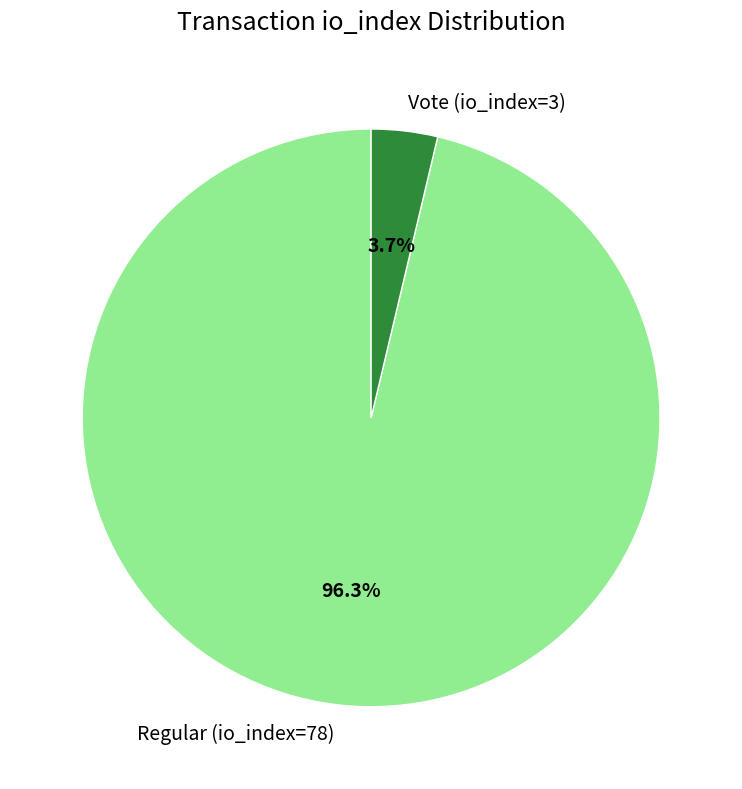

Does any single category account for the majority?

Yes